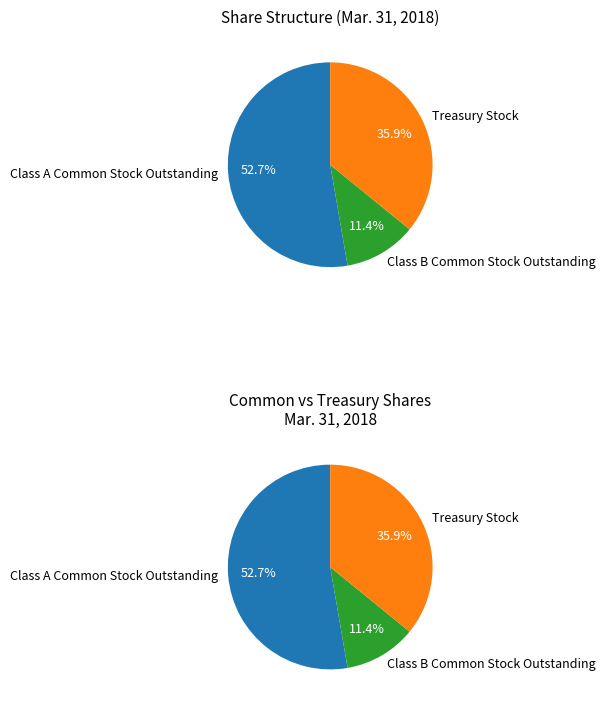

To the nearest percent, what portion does Treasury Stock represent?

36%